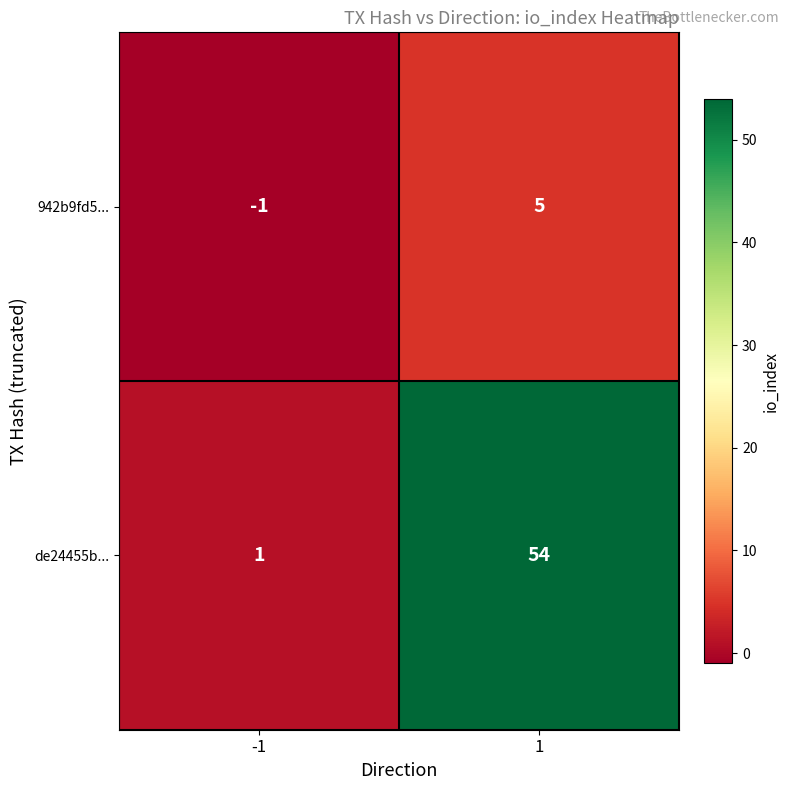

What is the difference between the highest and lowest values at 1?

49